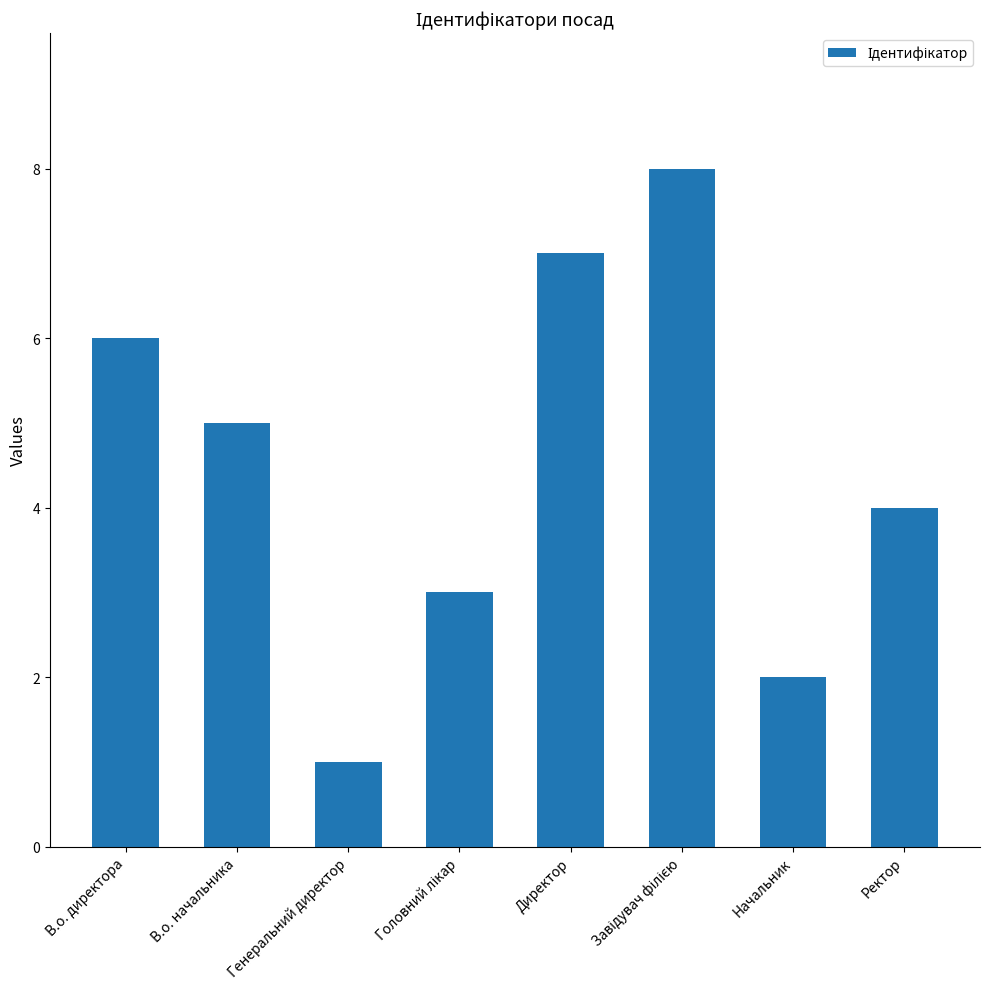

Between Генеральний директор and Директор, which is larger?

Директор